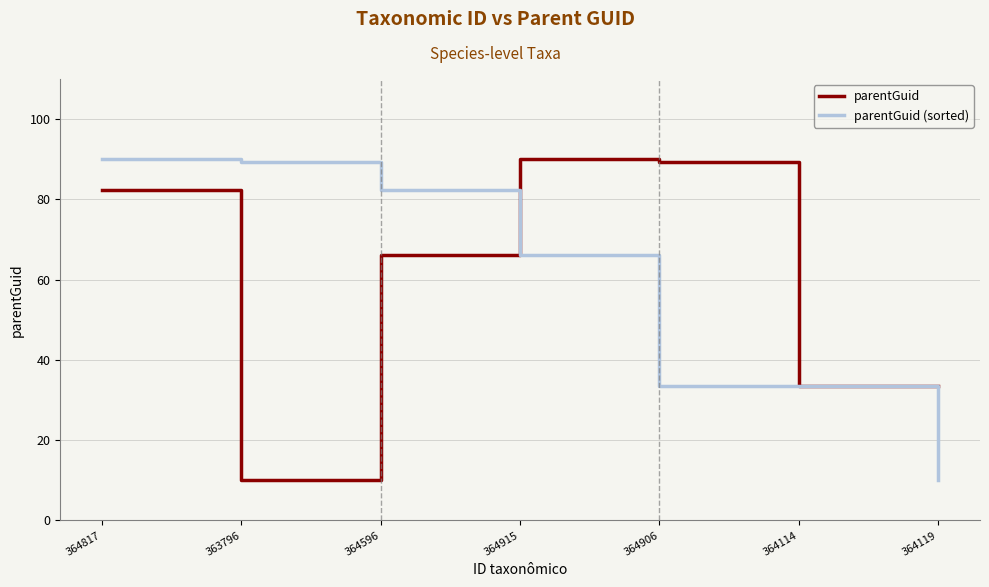

What is the lowest value of the parentGuid series?

10.0